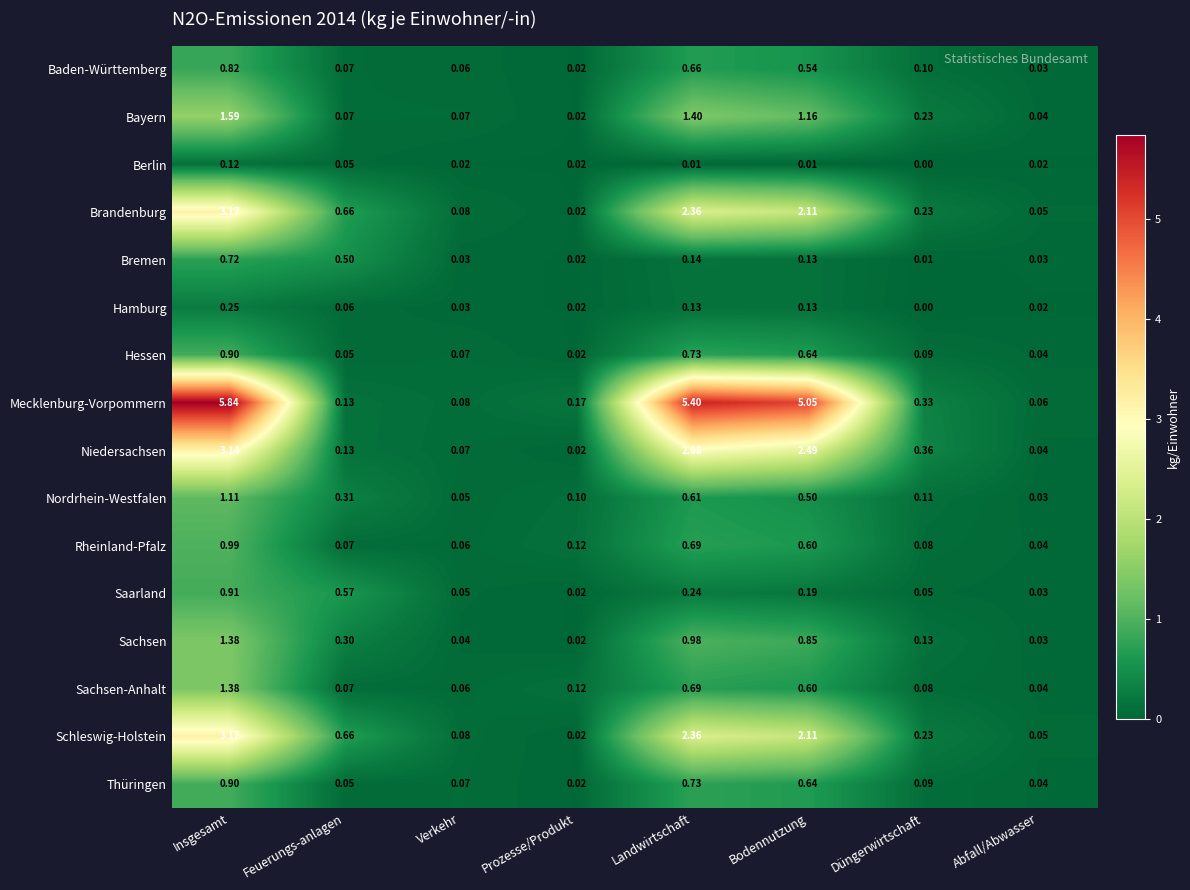

Which category has the highest value across all series?

Insgesamt